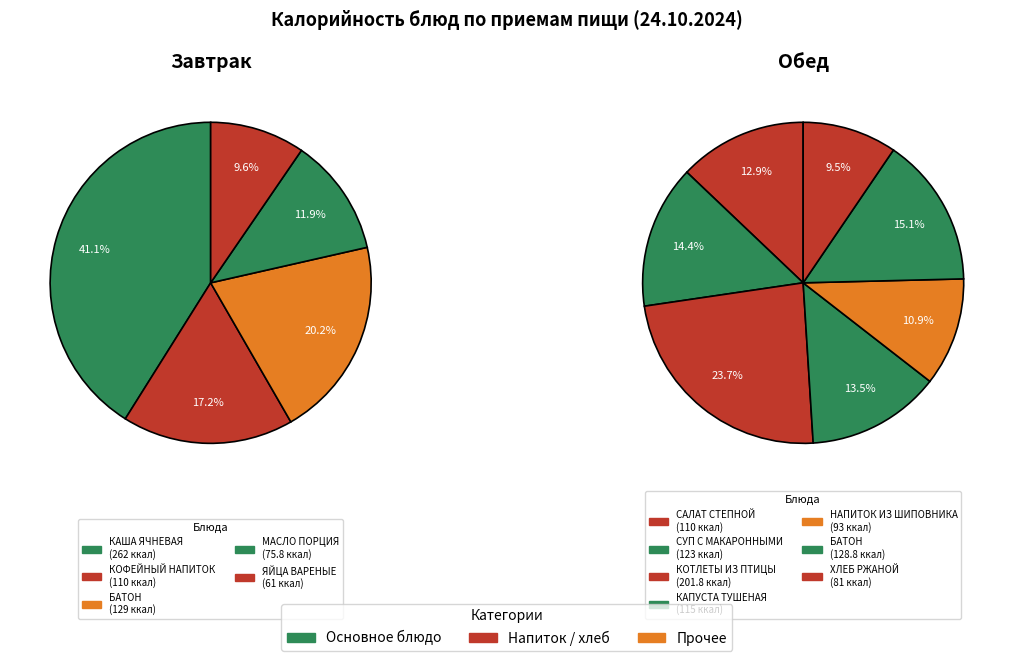

Does any single category account for the majority?

No